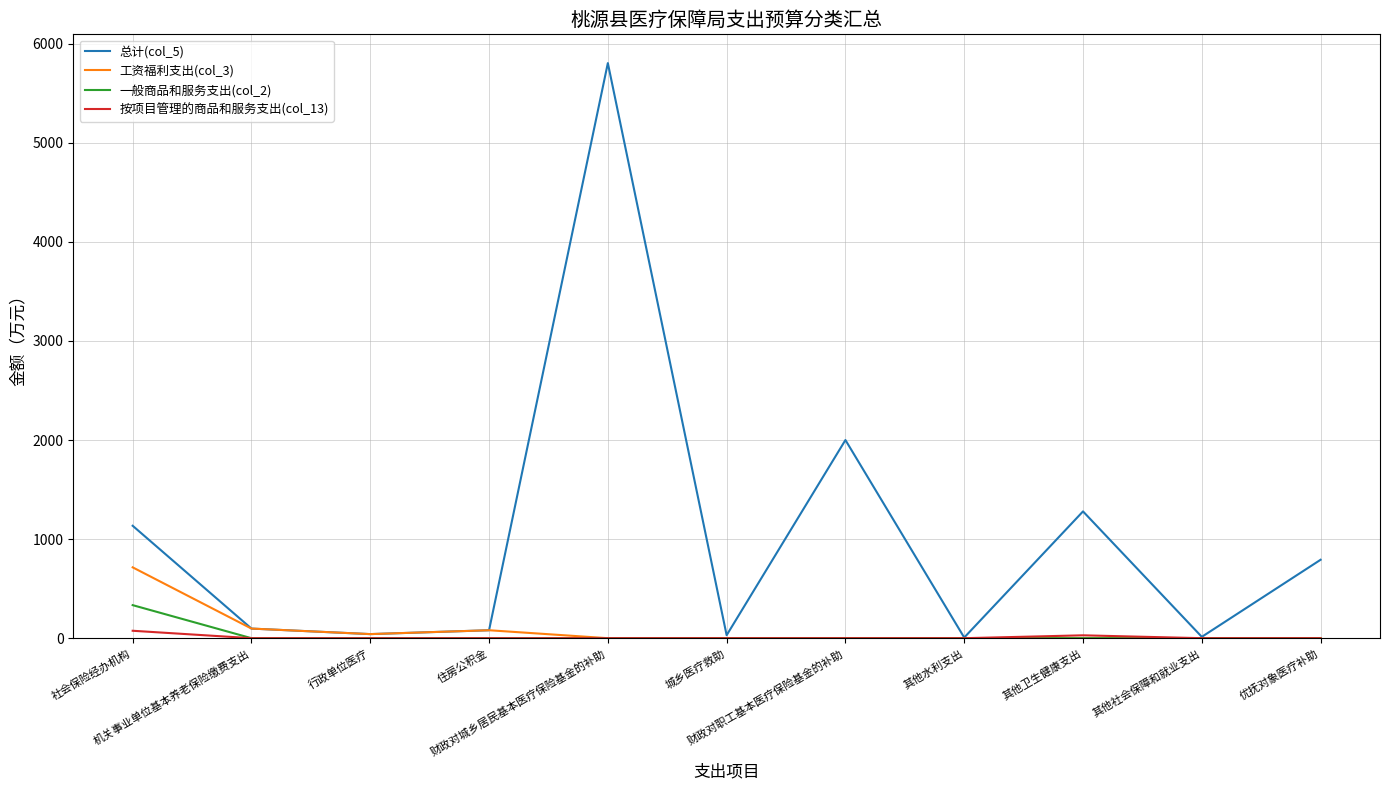

Which series changed the most between 其他水利支出 and 其他卫生健康支出?

总计(col_5)